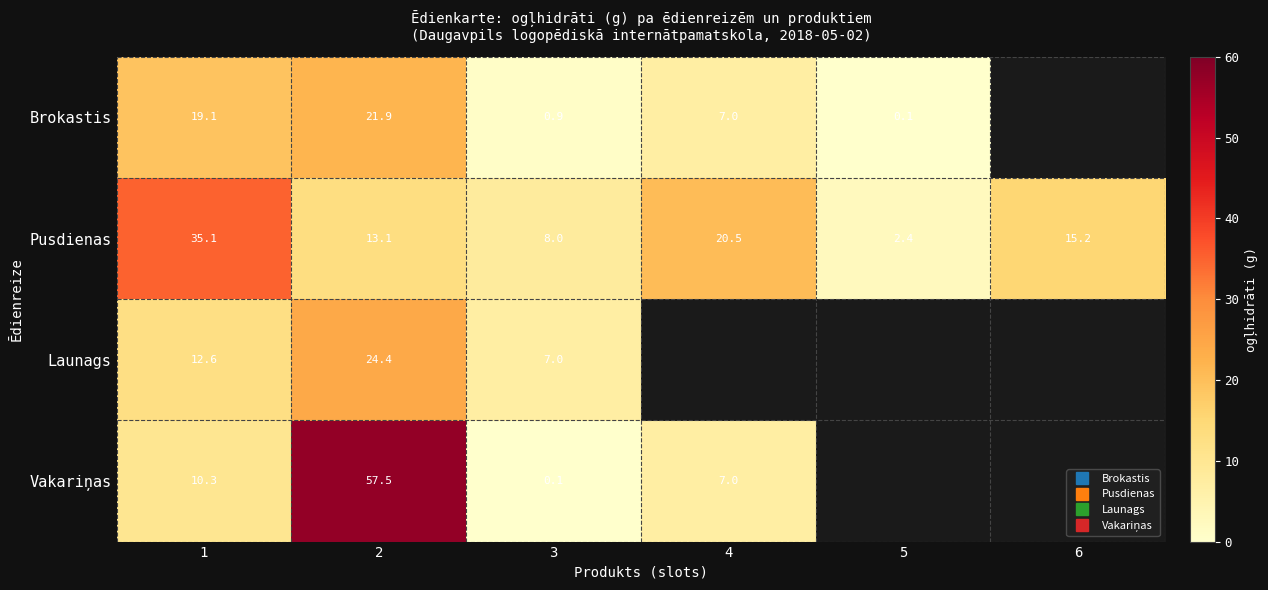

The value of Pusdienas at 1 is 7.2. True or false?

False